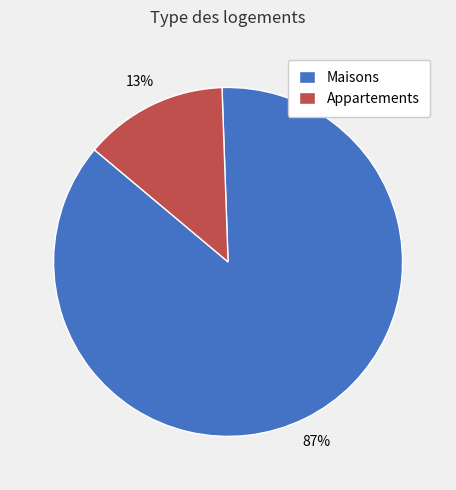

What is the smallest slice in the pie chart?

Appartements